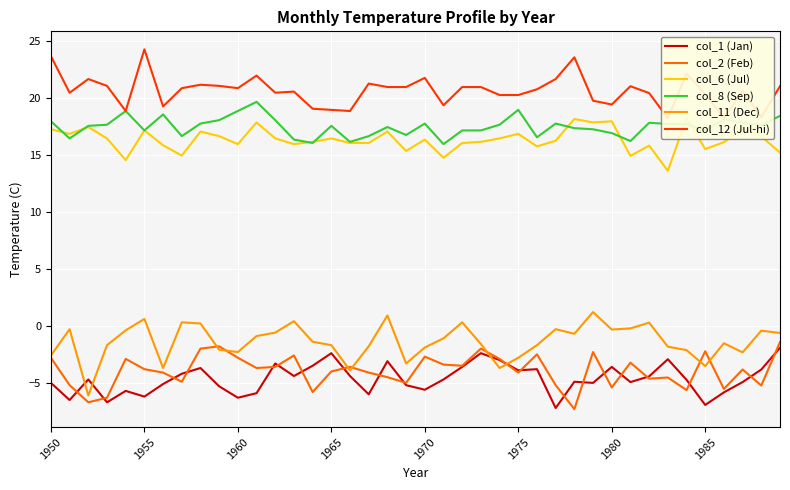

At how many categories does at least one series exceed 4?

40